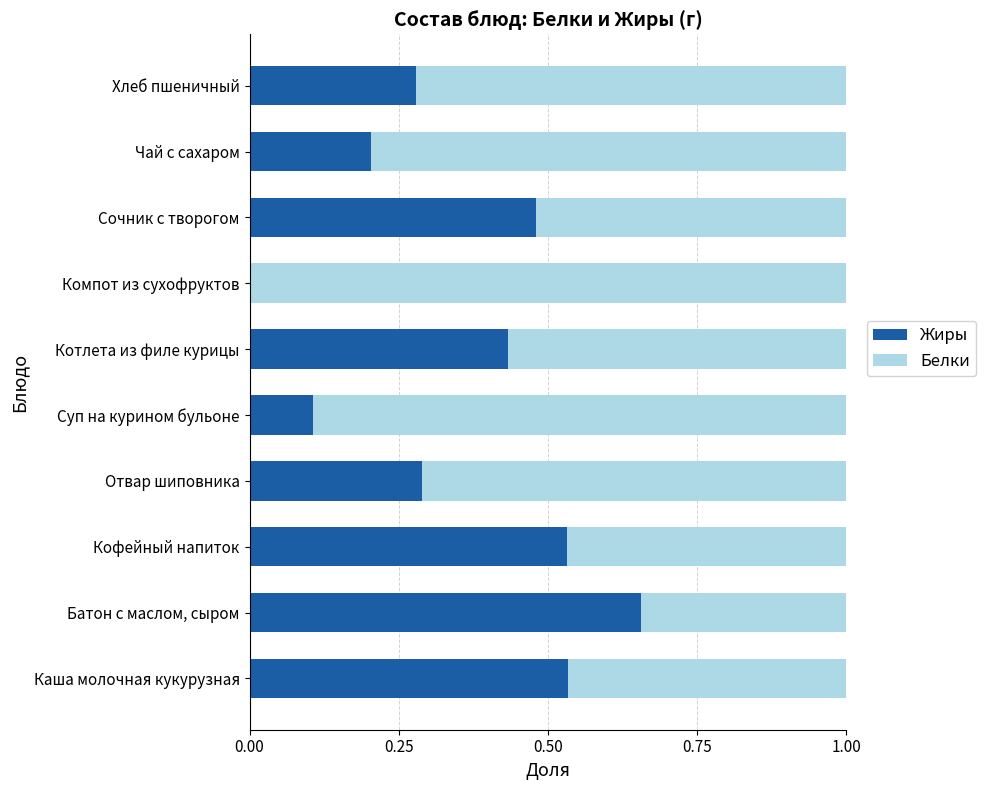

The value of Жиры at Отвар шиповника is 0.4. True or false?

False